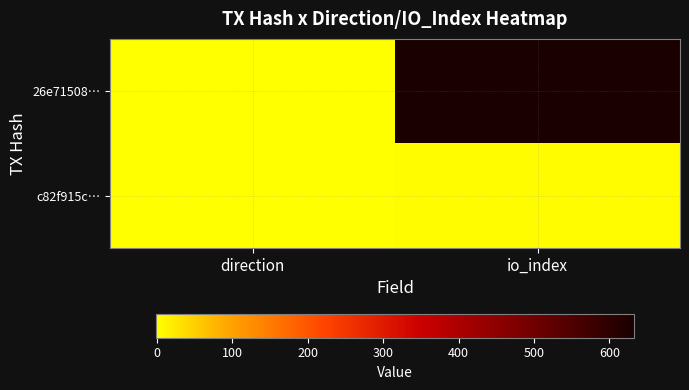

Which category has the lowest value across all series?

direction